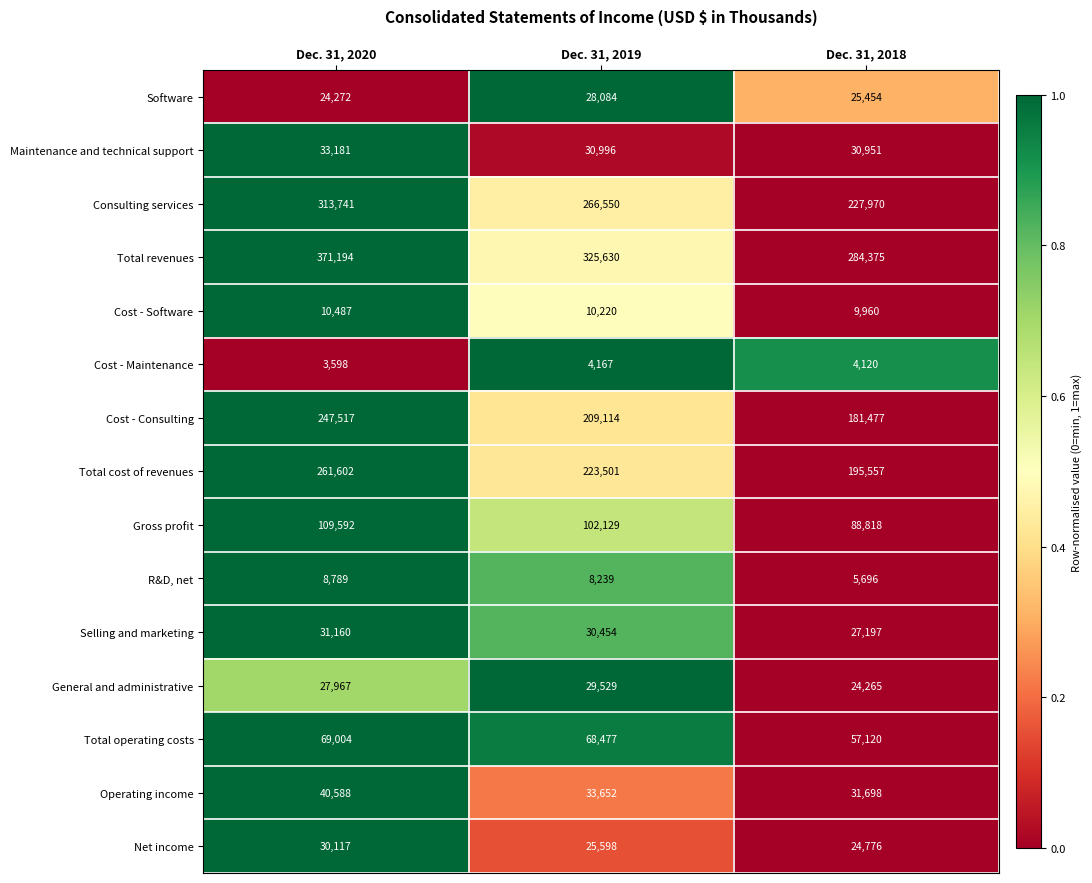

Which series has the largest total across all categories?

Total revenues